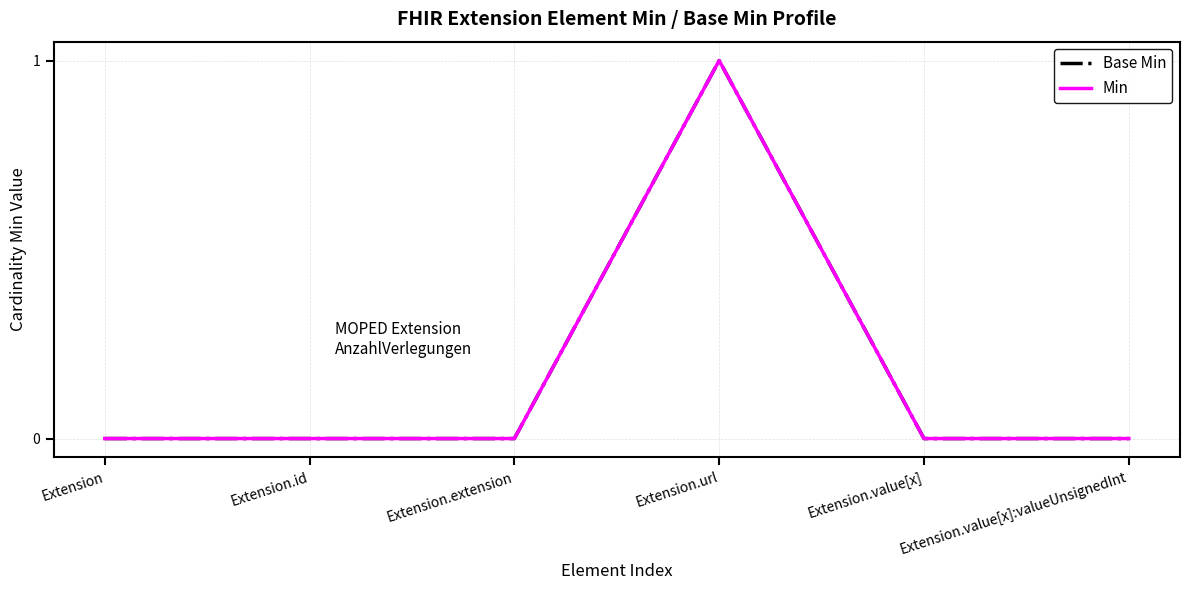

What position from the right is Extension.url?

3